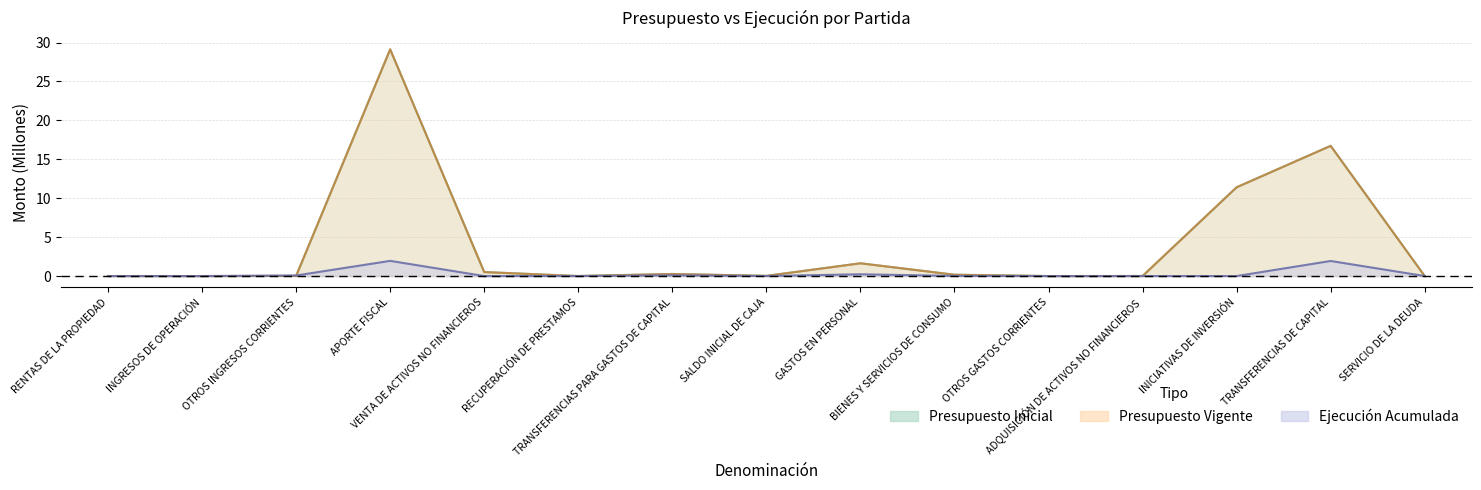

Rank the series by their maximum value, from lowest to highest.

Ejecución Acumulada, Presupuesto Inicial, Presupuesto Vigente